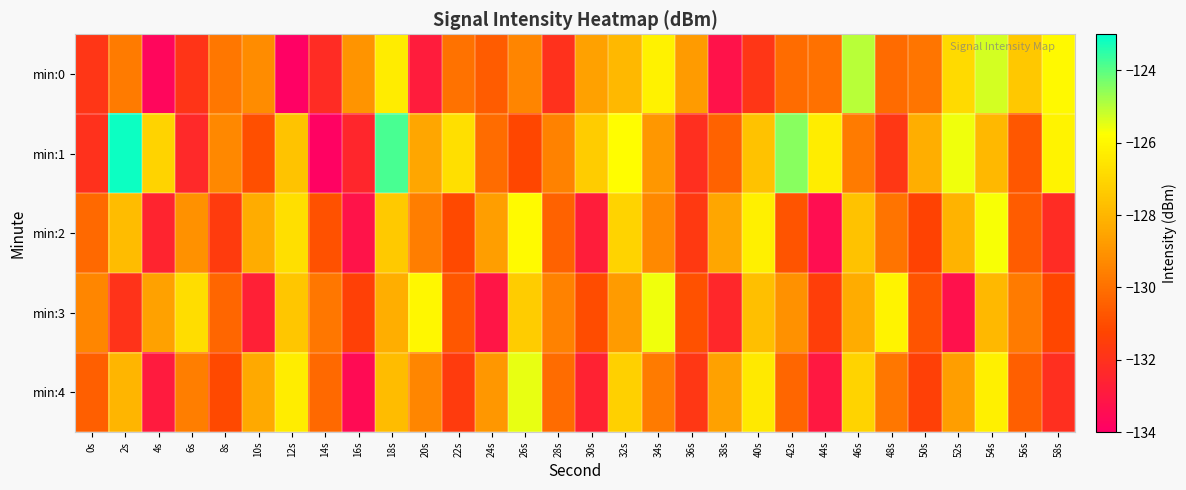

What is the spread (max minus min) of values at 48s?

5.7